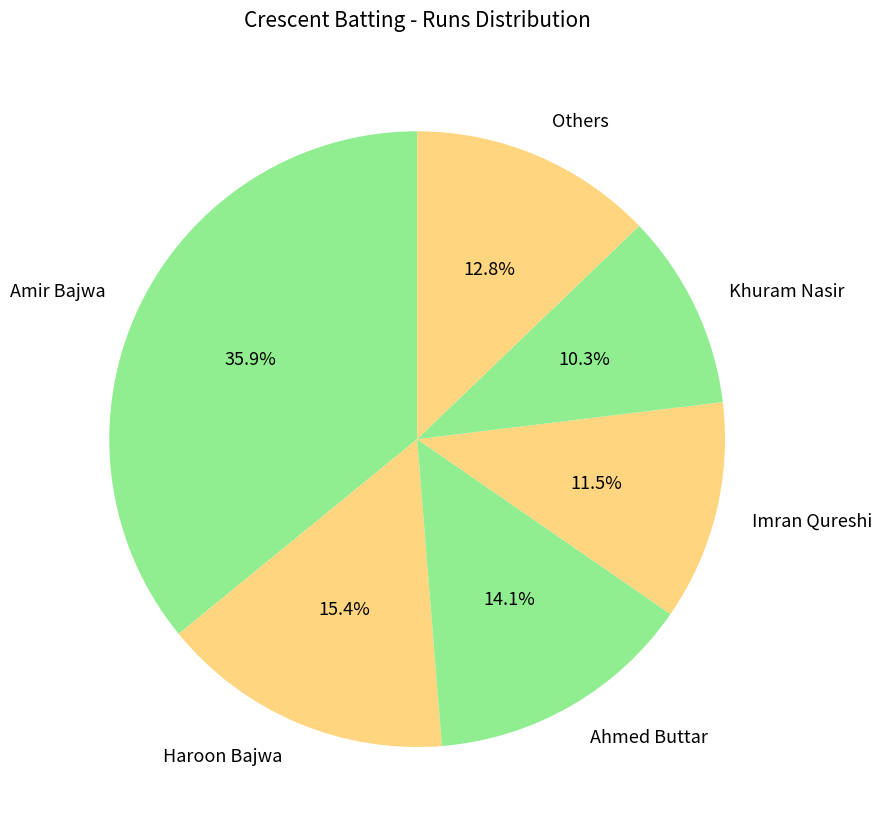

To the nearest percent, what portion does Khuram Nasir represent?

10%